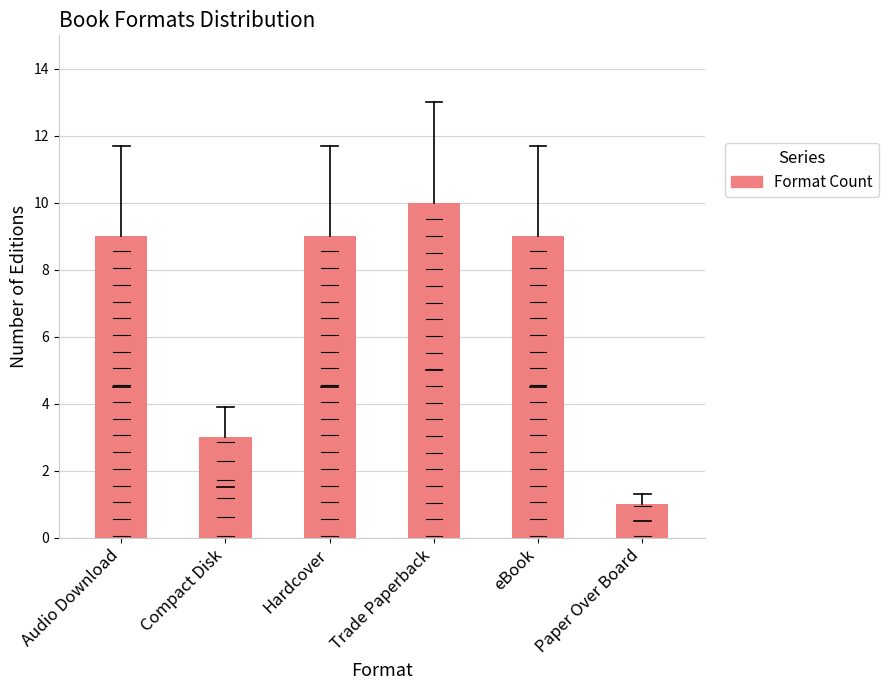

The value at Hardcover is 5. True or false?

False